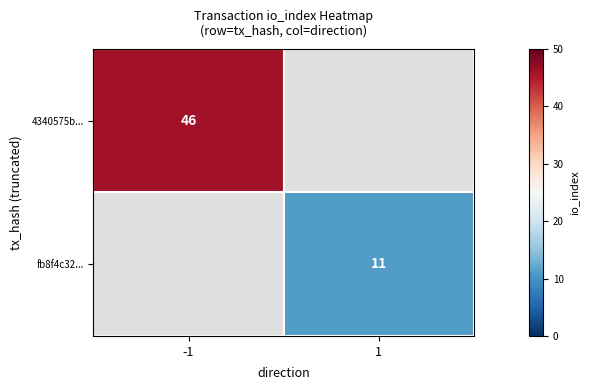

Is the value of 4340575b... at -1 greater than the value of fb8f4c32... at 1?

Yes